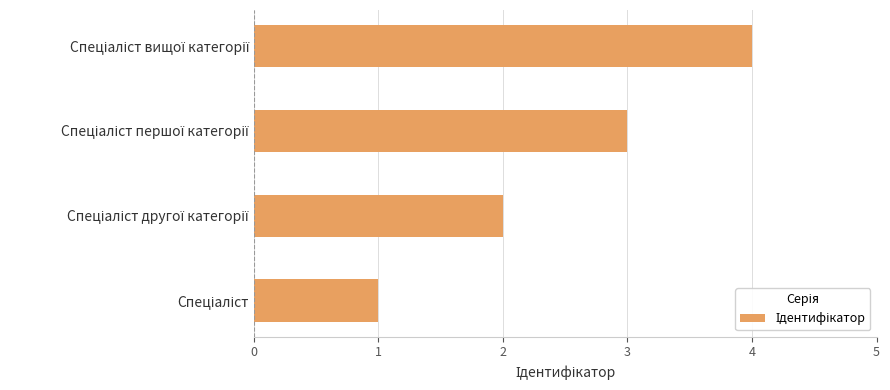

What is the sum of all values?

10